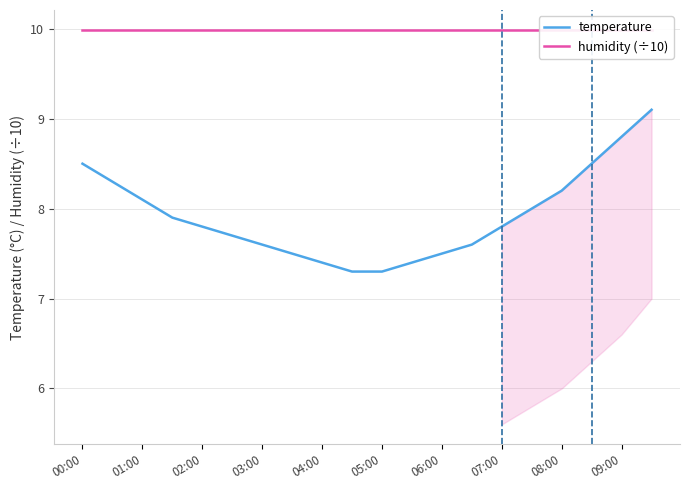

At how many categories does at least one series exceed 8?

20